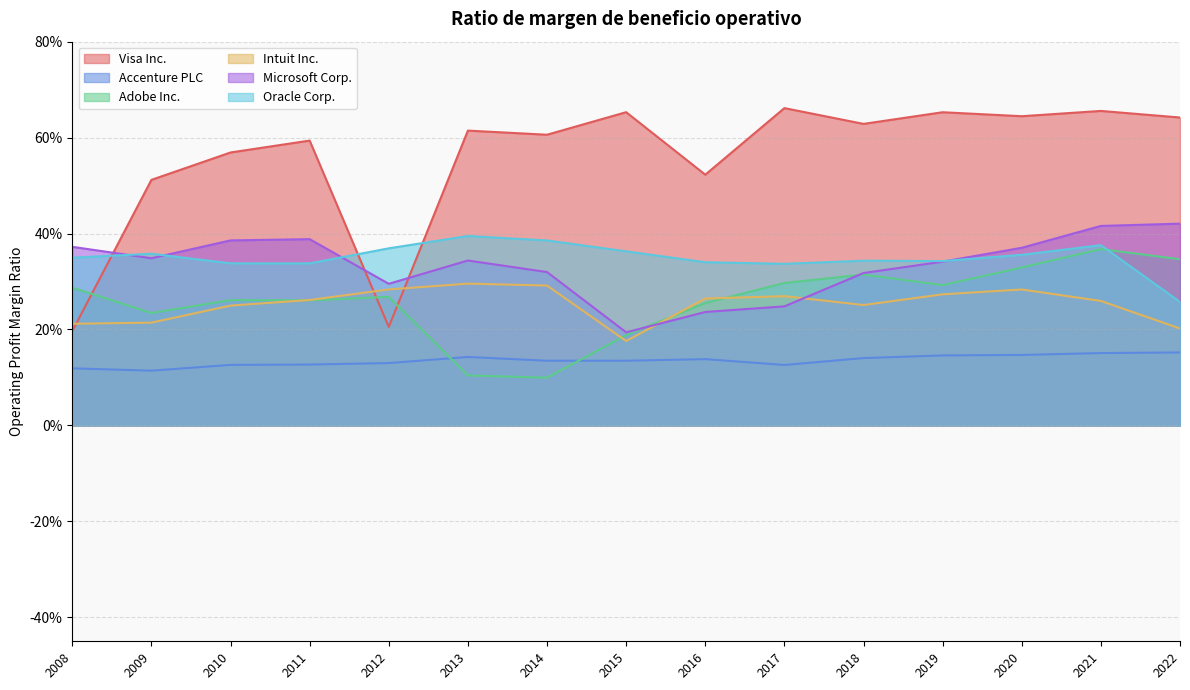

Which label corresponds to the largest value in the chart?

2017